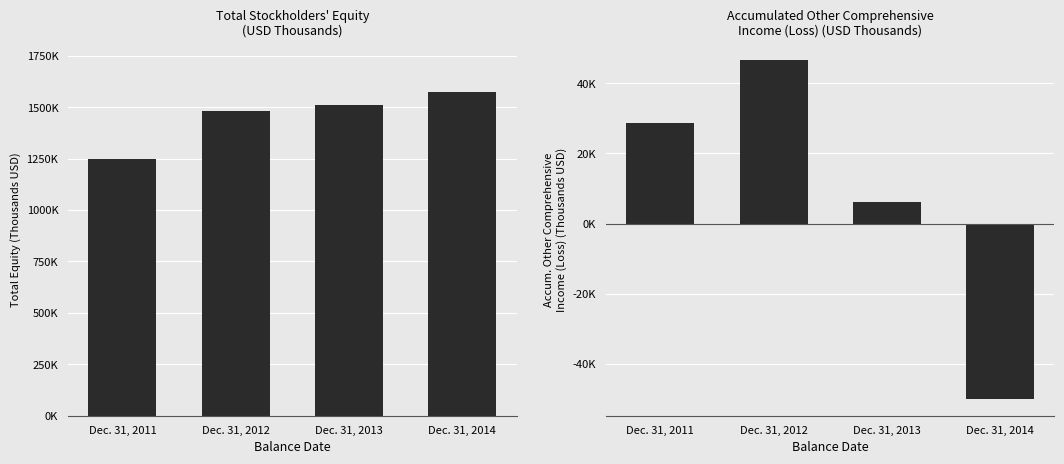

True or false: Total has a value of 1510417 at Dec. 31, 2013.

True